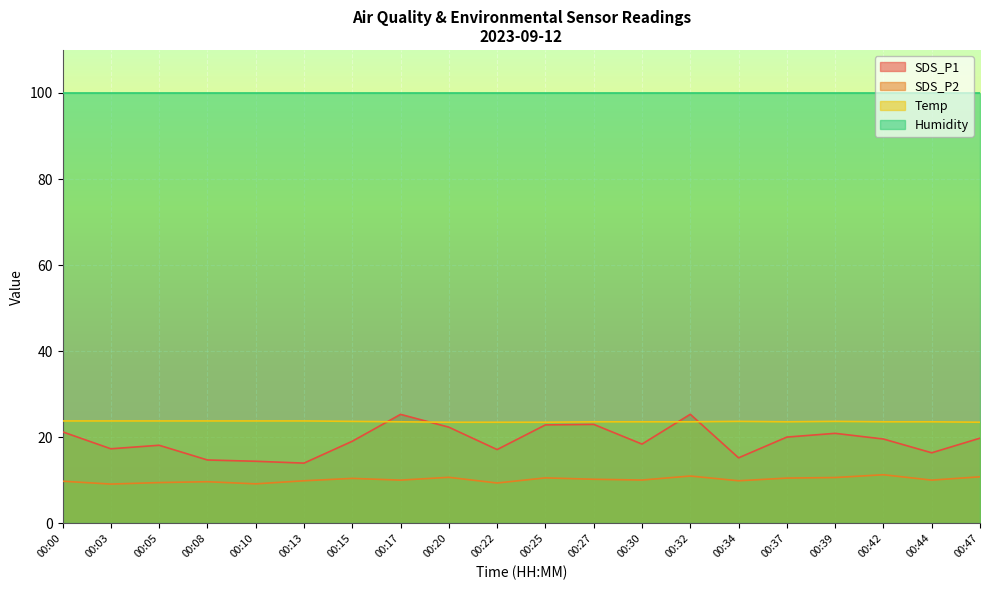

What is the difference between the maximum and minimum values in the Temp series?

0.3